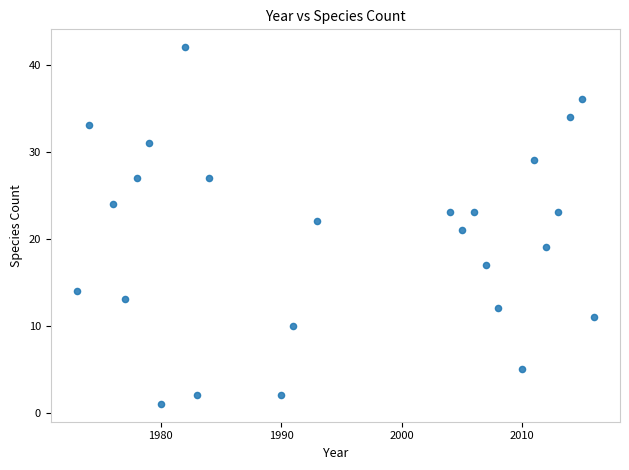

What is the range of Y values (max minus min)?

41